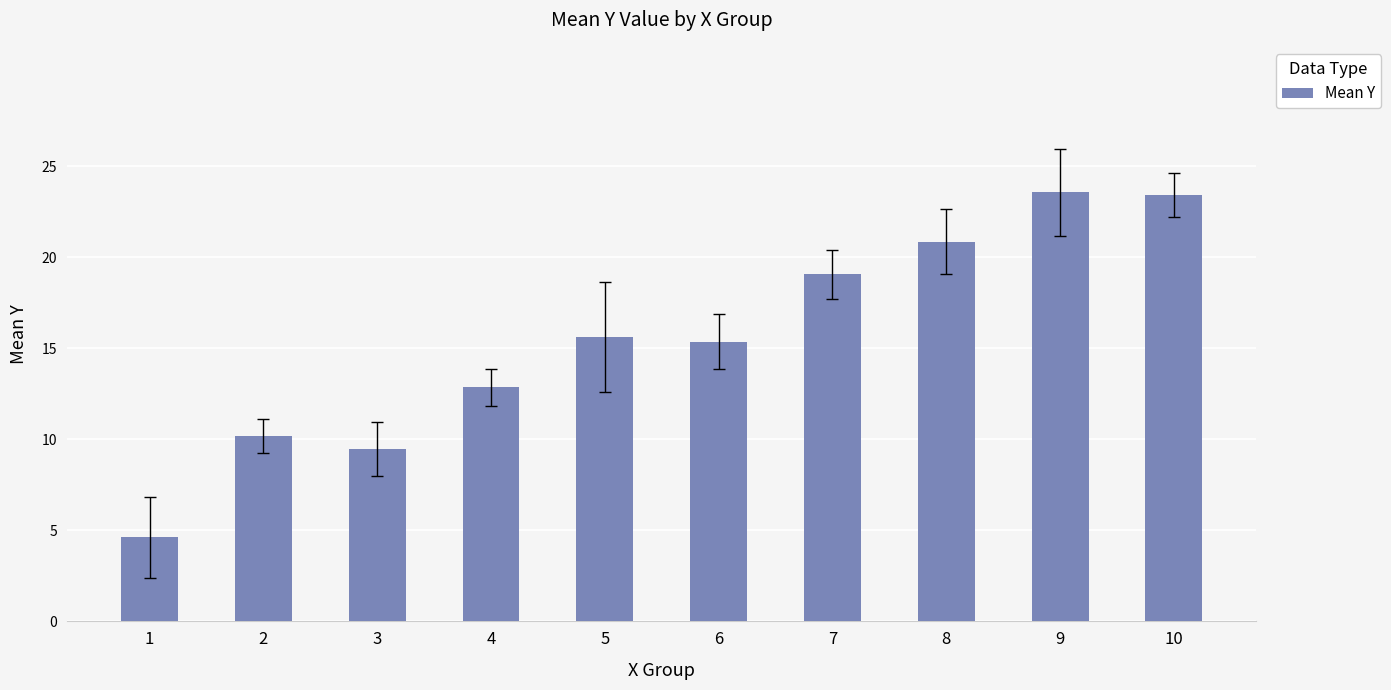

Does the chart contain any negative values?

No